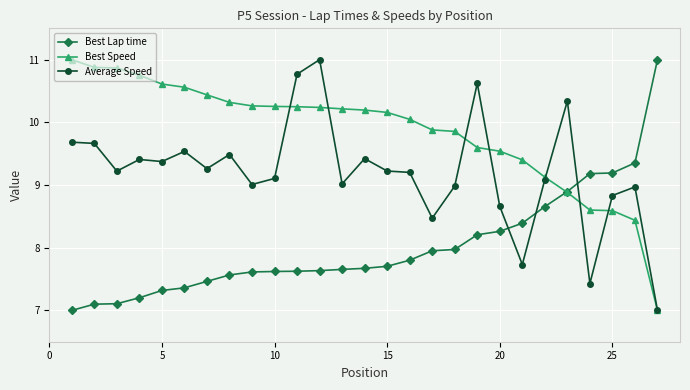

How many intersections are there between Best Lap time and Best Speed?

1